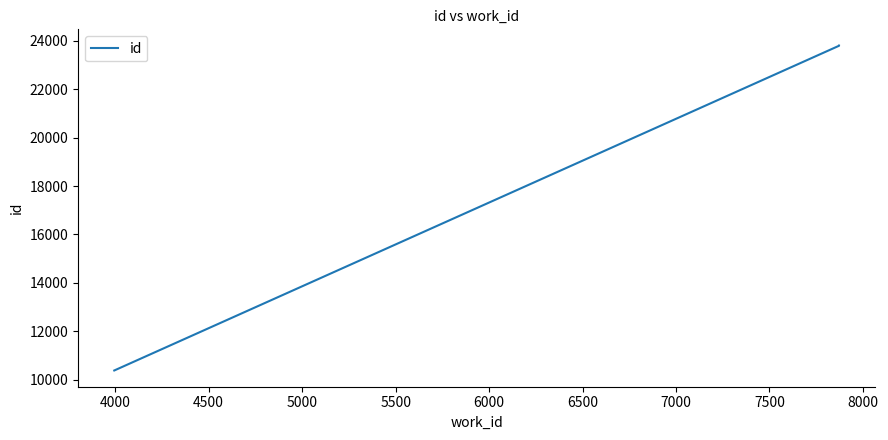

What is the minimum value shown in the chart?

10375